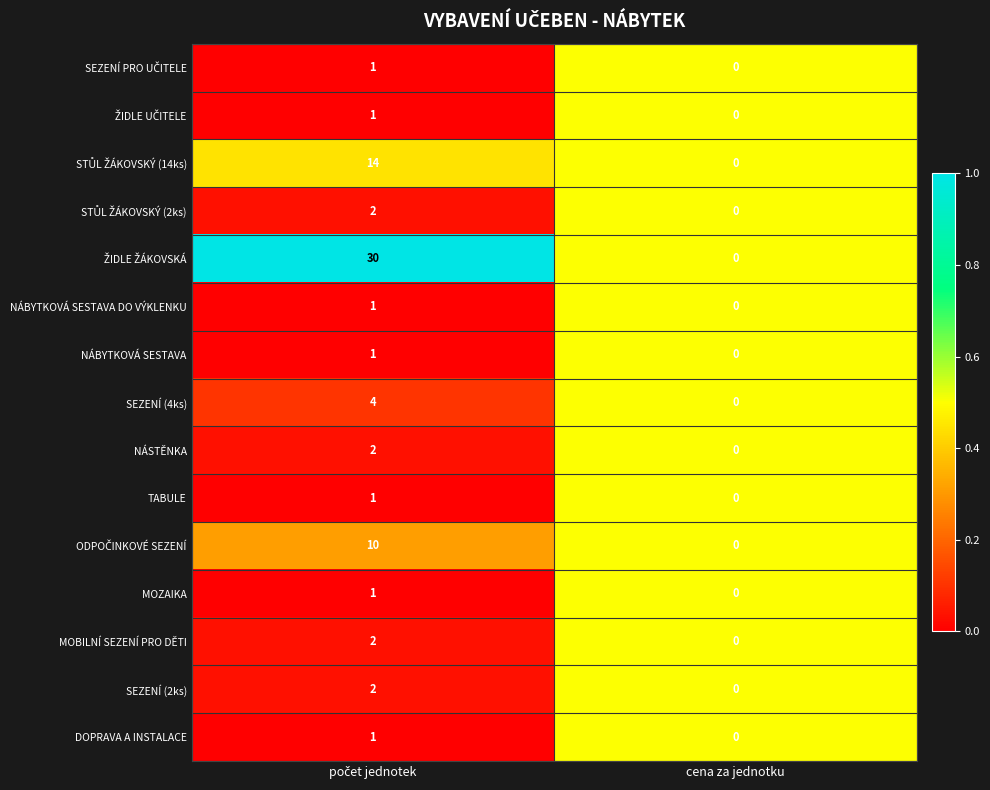

What is the greatest value displayed?

30